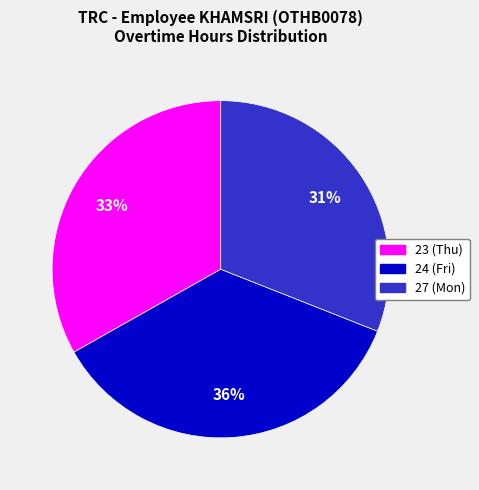

Does any single category account for the majority?

No